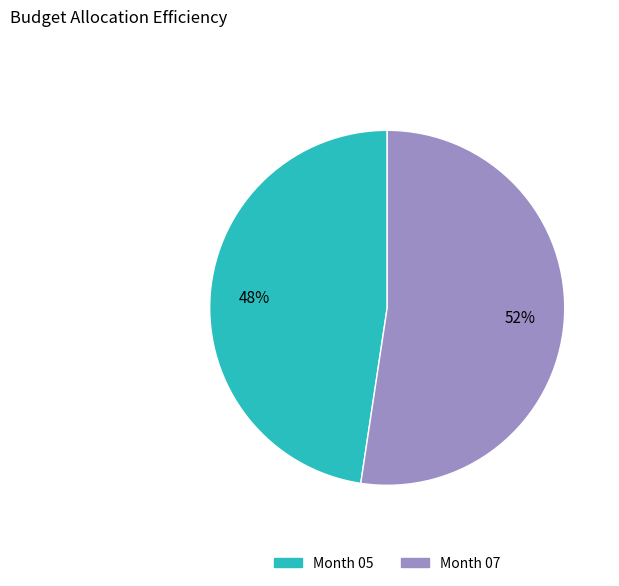

What percentage is the Month 05 slice, to the nearest percent?

48%